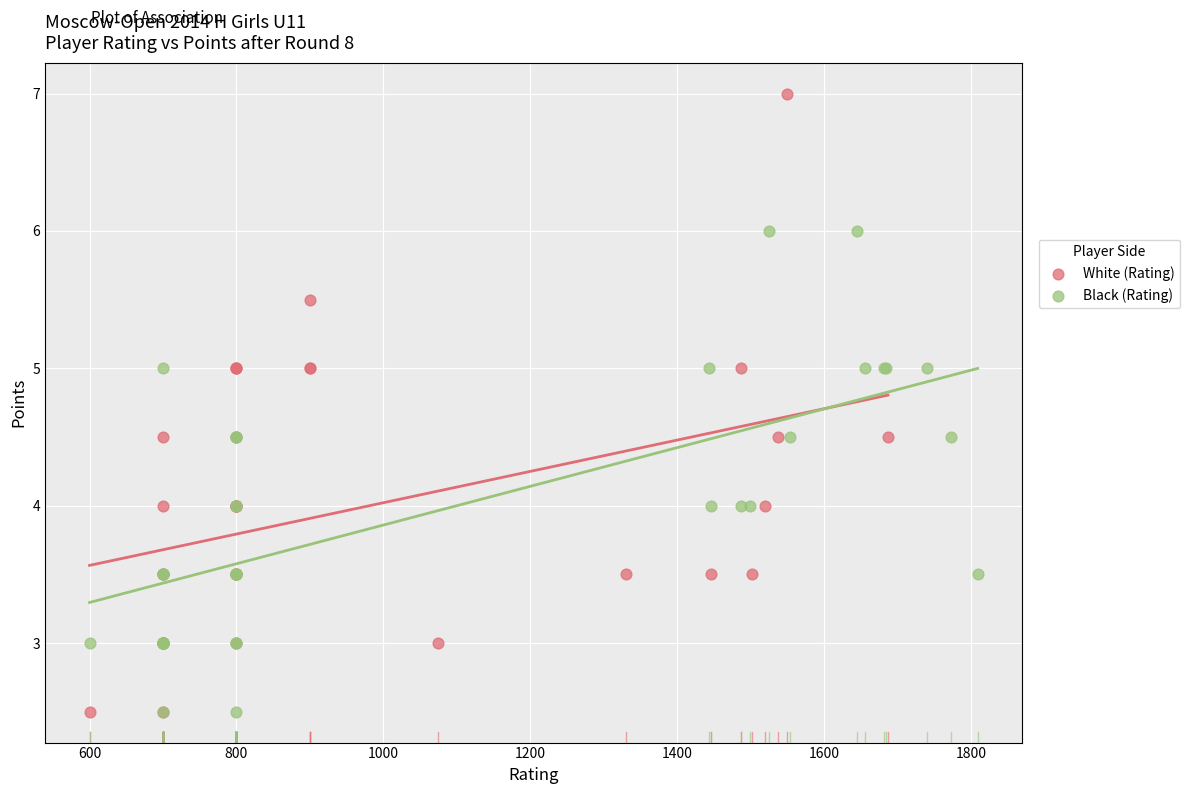

What are all the series names shown in the legend?

White (Rating), Black (Rating)